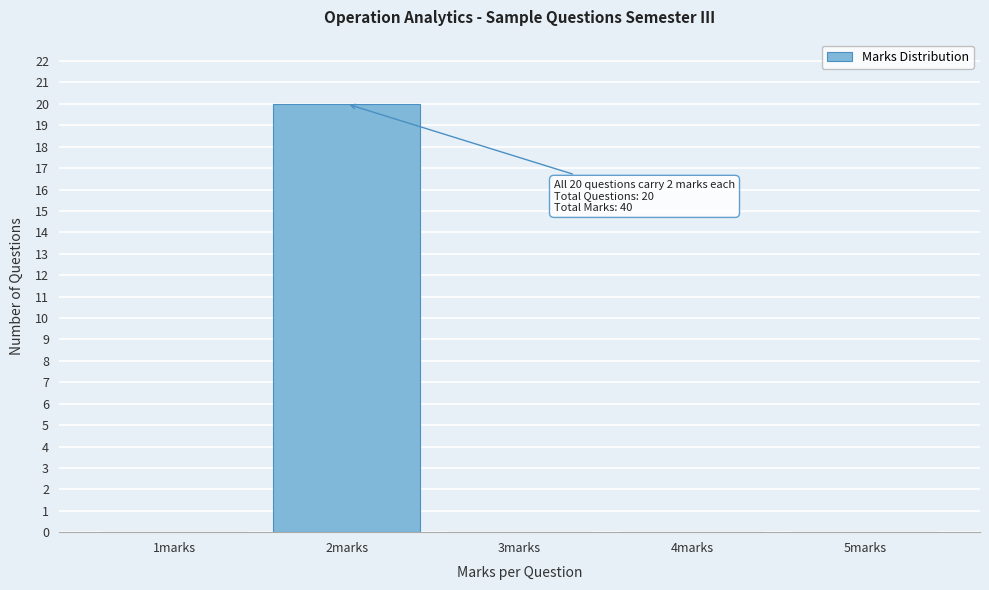

Over which range of the x-axis is the bar tallest?

1.5 to 2.5